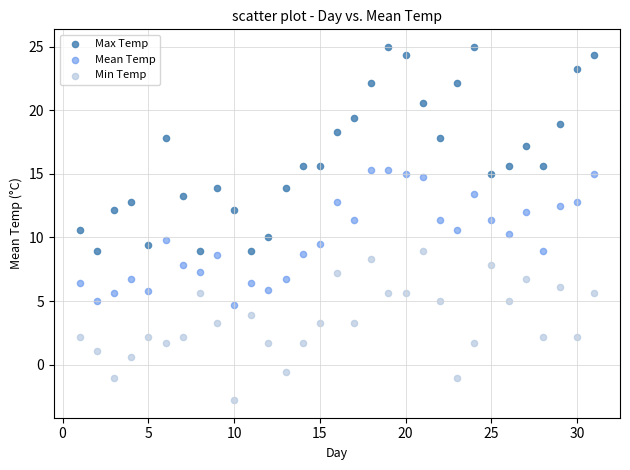

Which series has the widest spread of Y values?

Max Temp